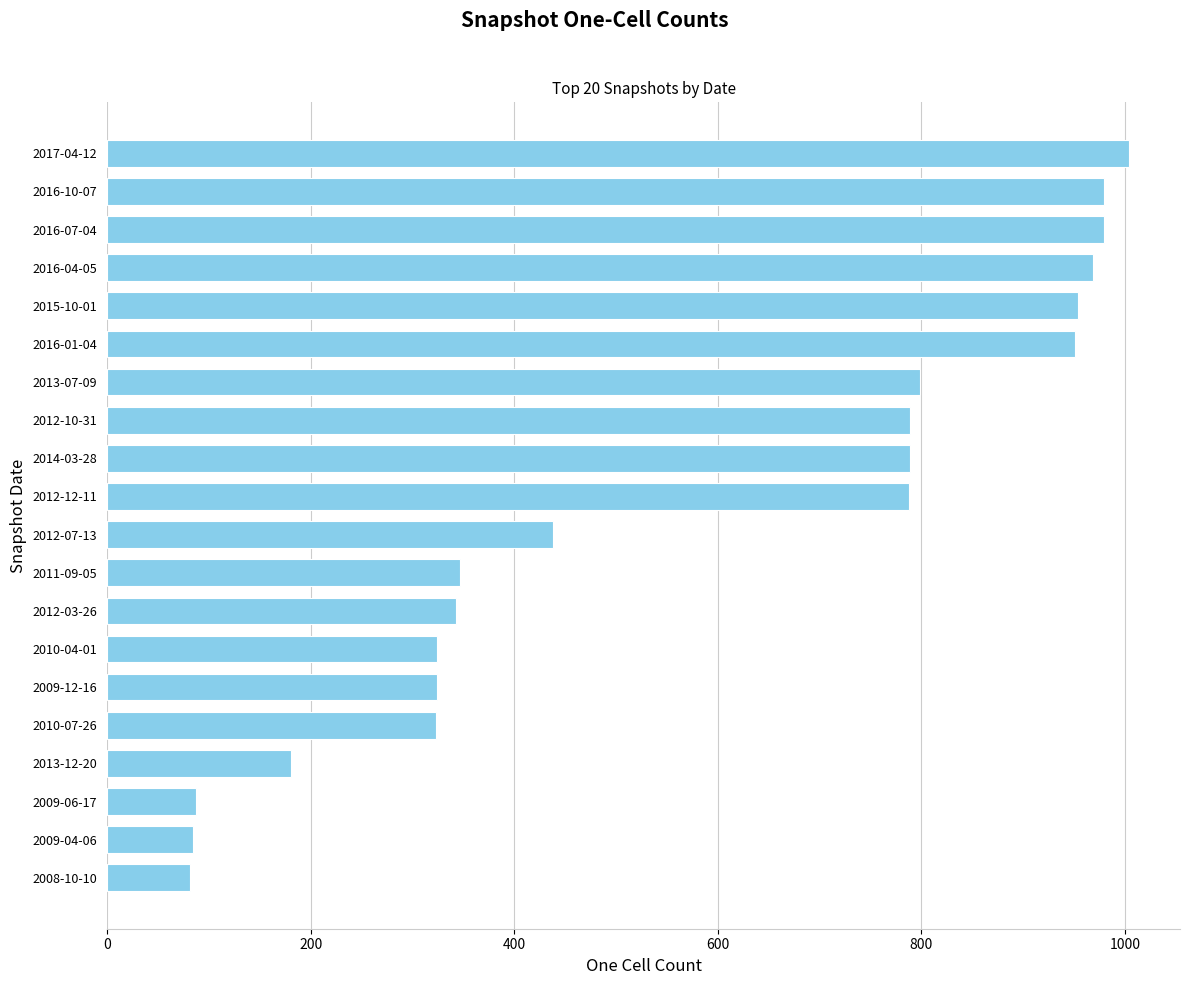

Which has a higher value, 2015-10-01 or 2009-06-17?

2015-10-01